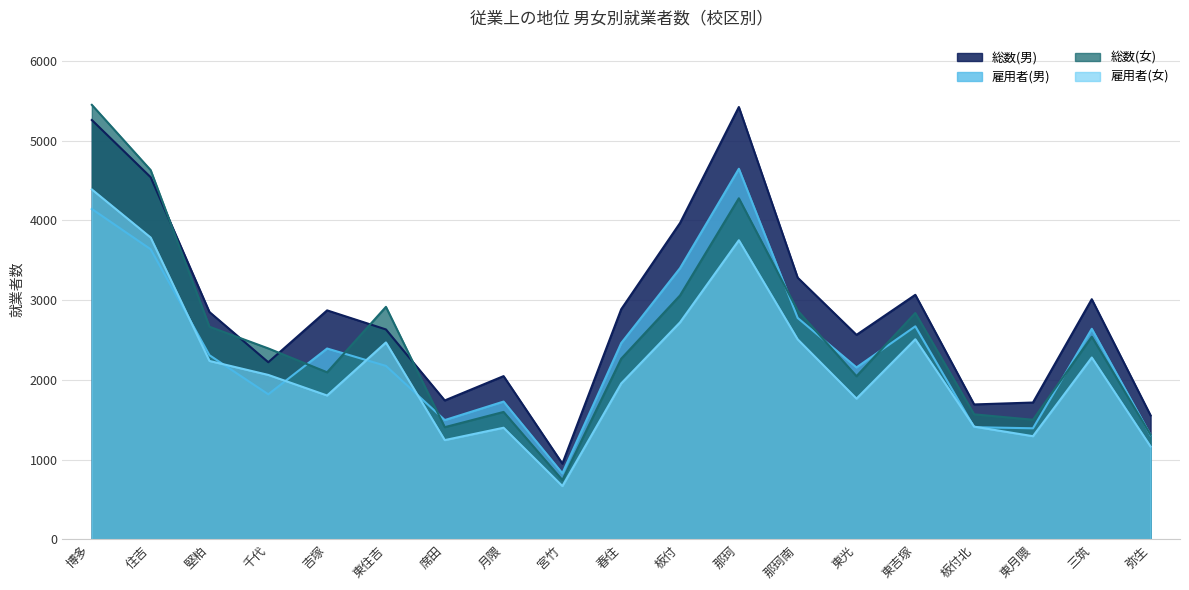

Between 春住 and 東光, which is larger?

春住